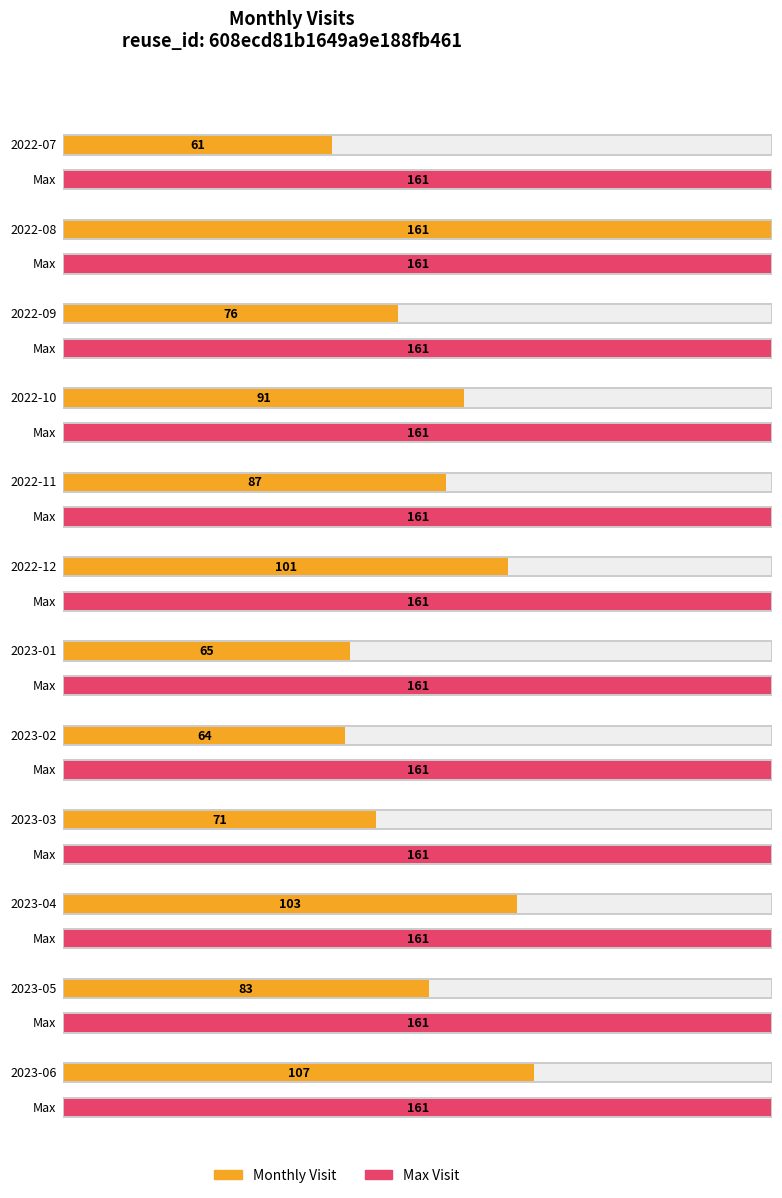

What is the label of the 17th bar from the right?

2023-01